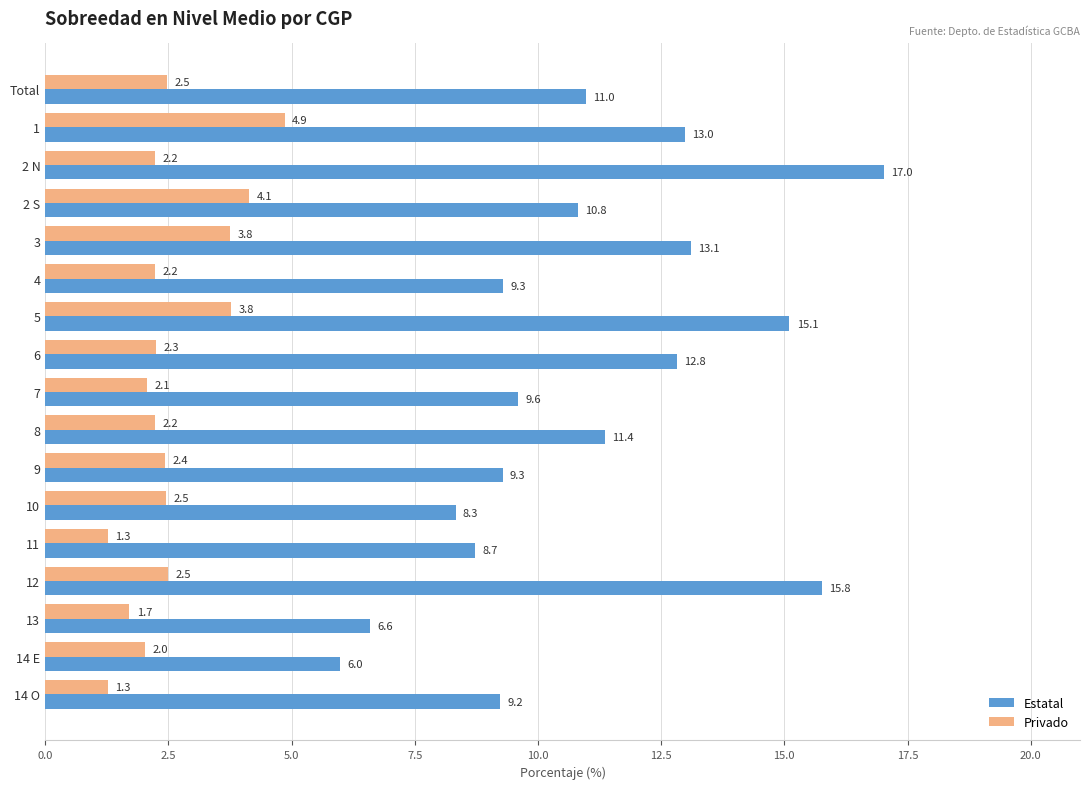

What is the average value of the Estatal series?

11.0